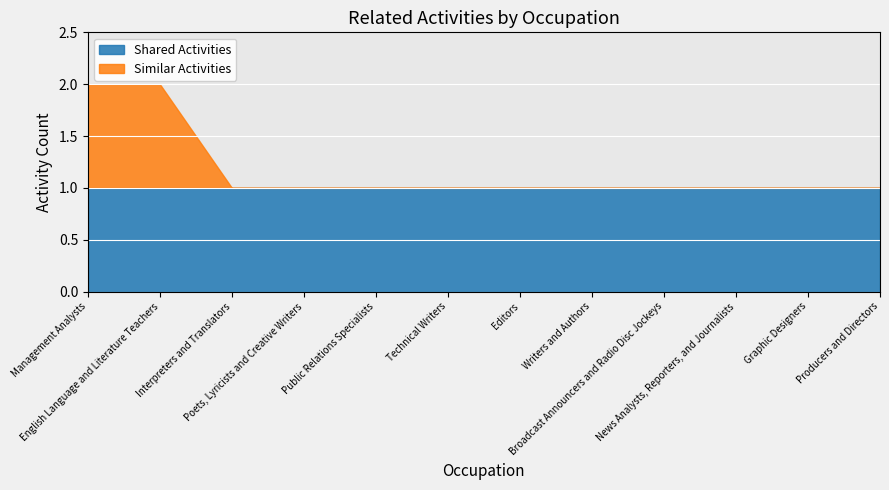

Count the number of categories in the chart.

12